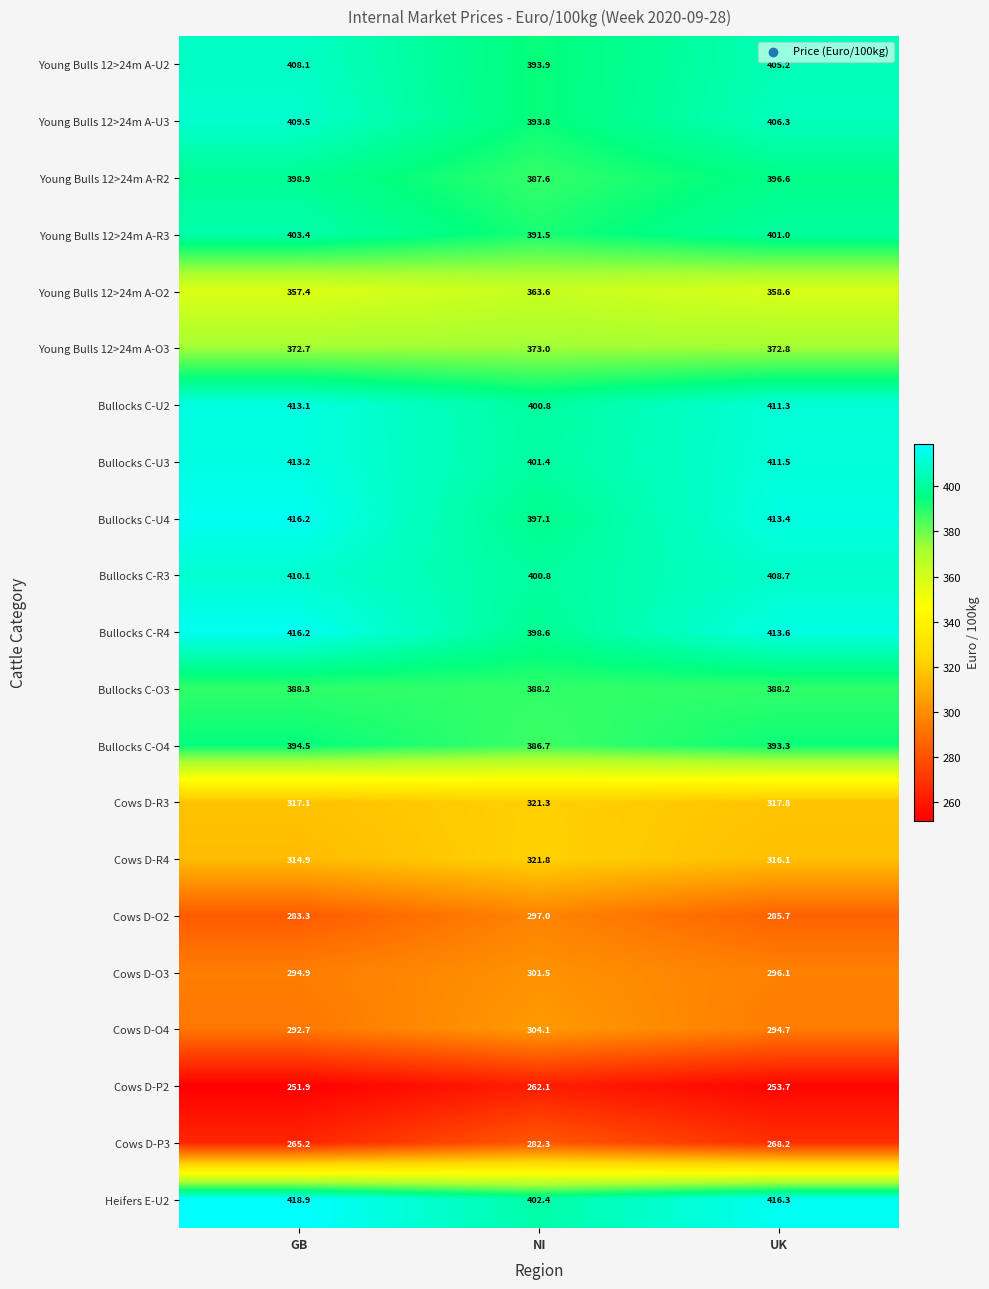

The value of Young Bulls 12>24m A-R2 at UK is 151.4. True or false?

False